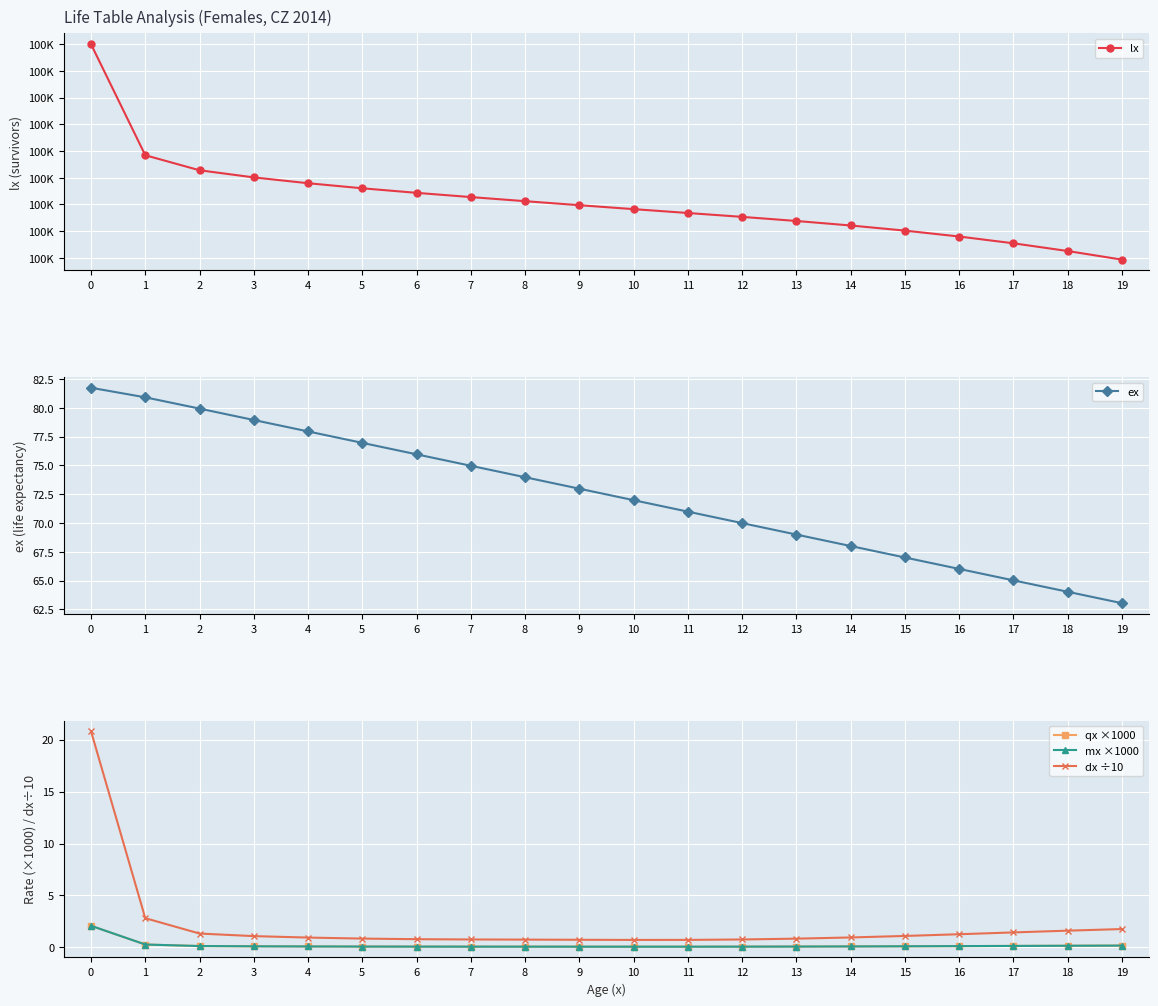

True or false: lx and qx ×1000 cross at least once.

False